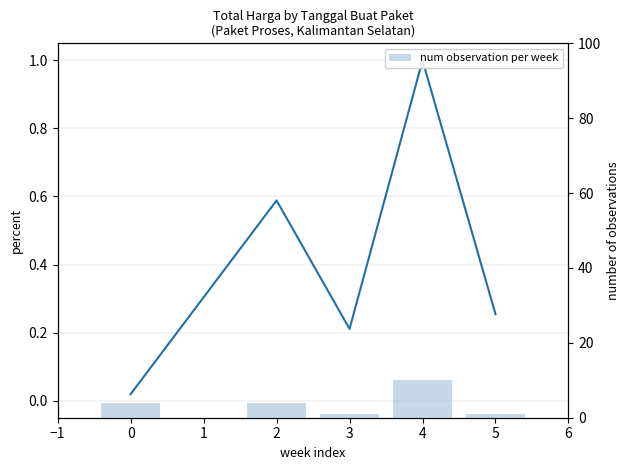

Rank the series by their maximum value, from highest to lowest.

num observation per week, Total Harga (normalized)